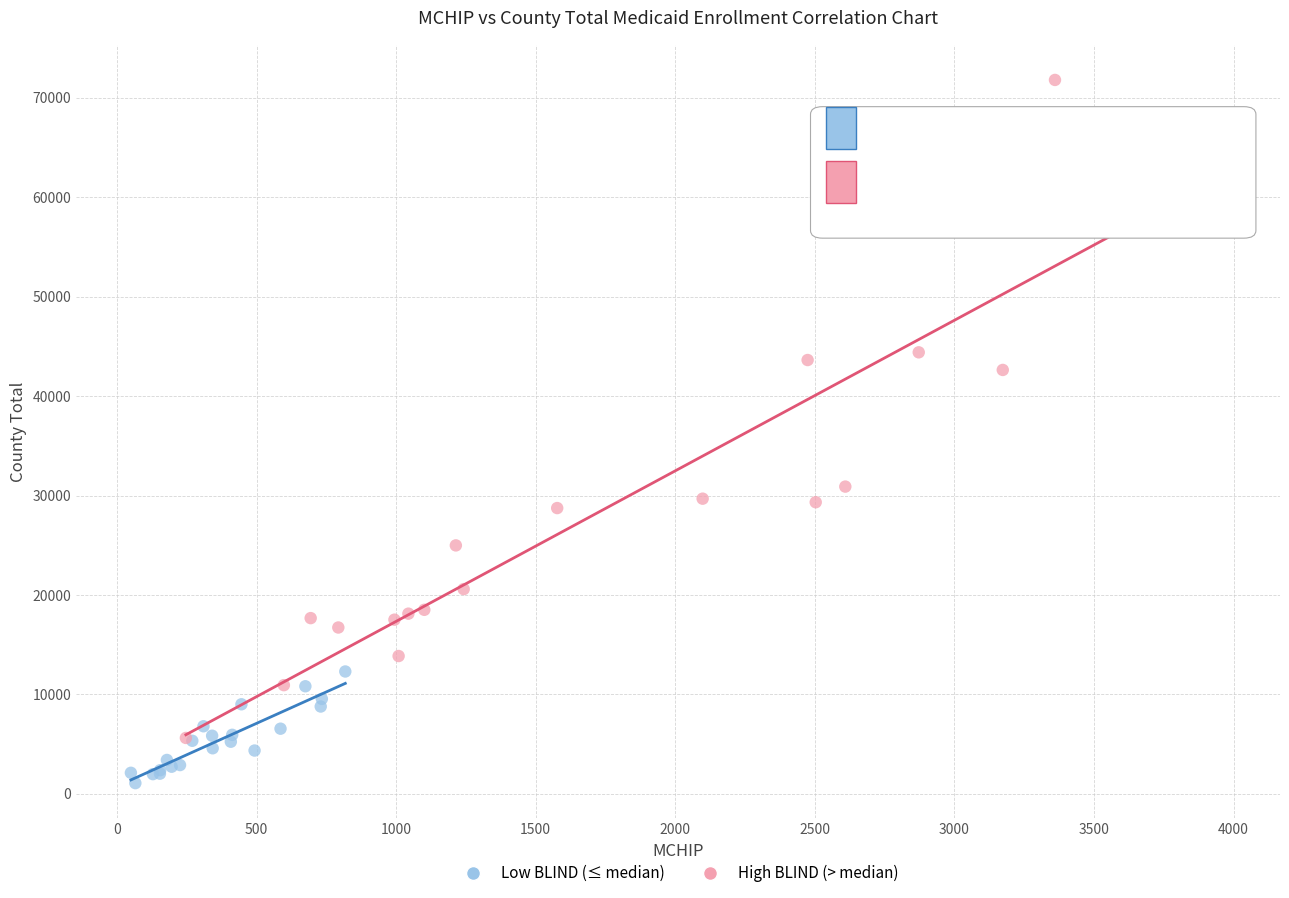

Which series contains the lowest Y value?

Low BLIND (≤ median)